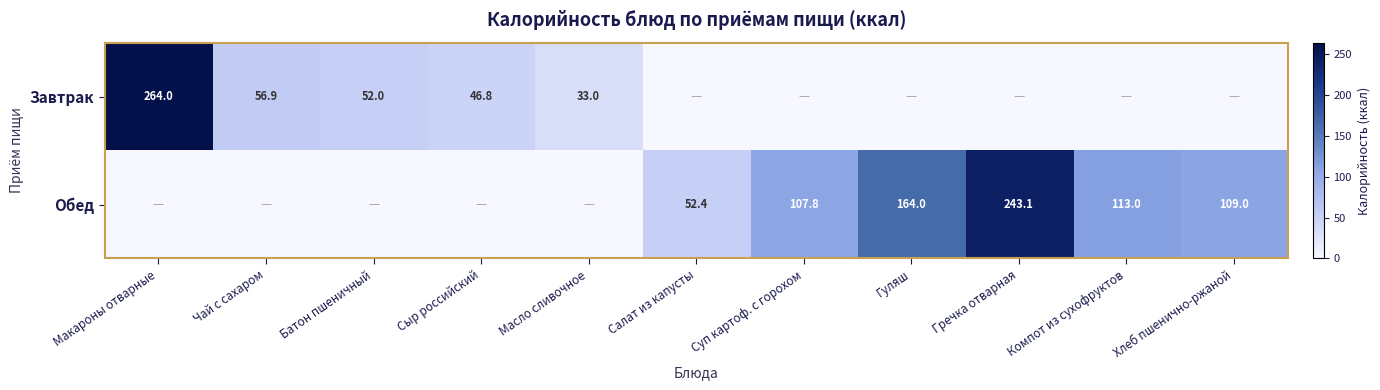

What is the sum of the Обед values at Гречка отварная and Суп картоф. с горохом?

350.9